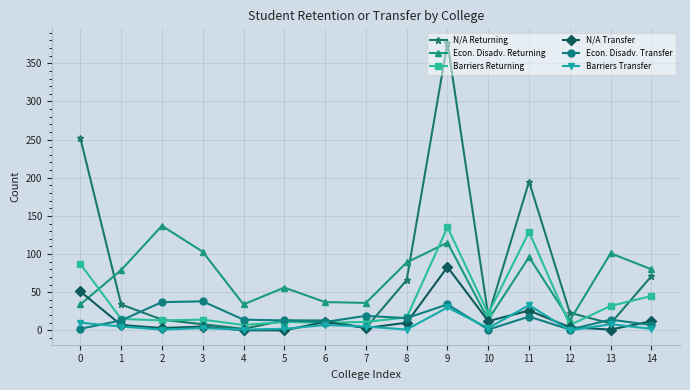

What is the greatest value displayed?

377